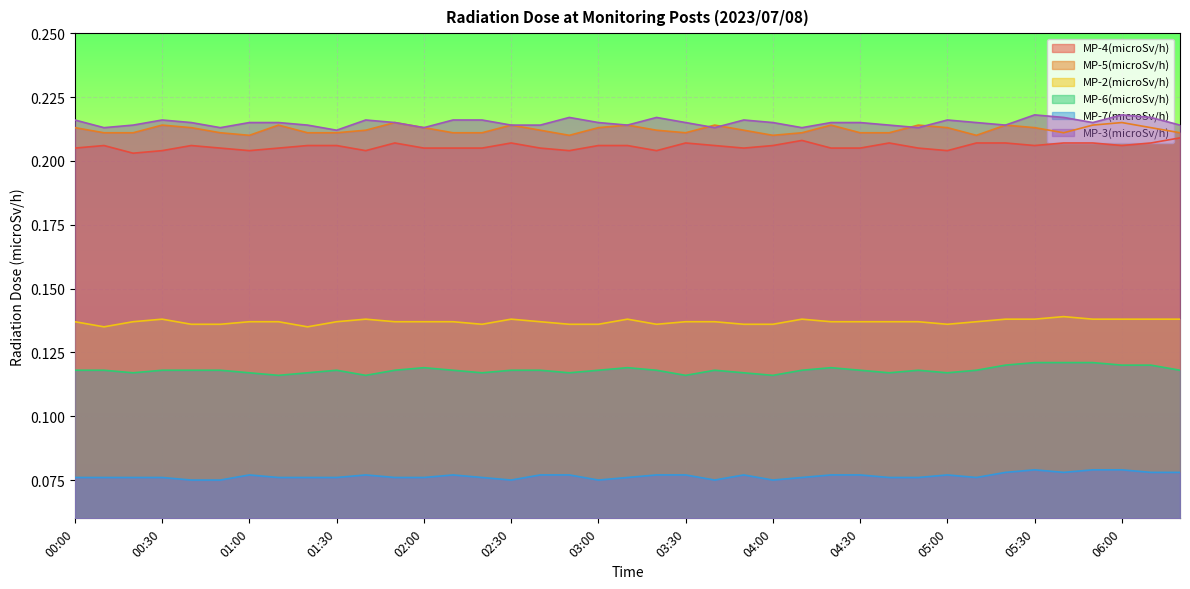

Which series has the widest spread of values?

MP-3(microSv/h)